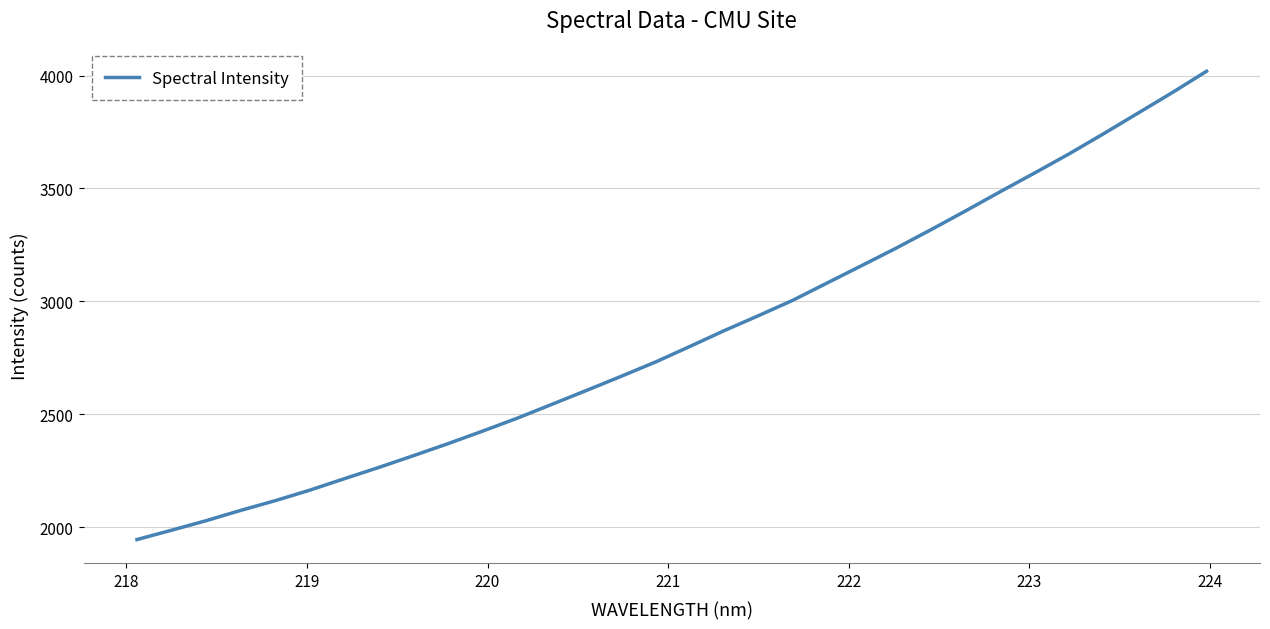

What is the minimum value shown in the chart?

1944.6